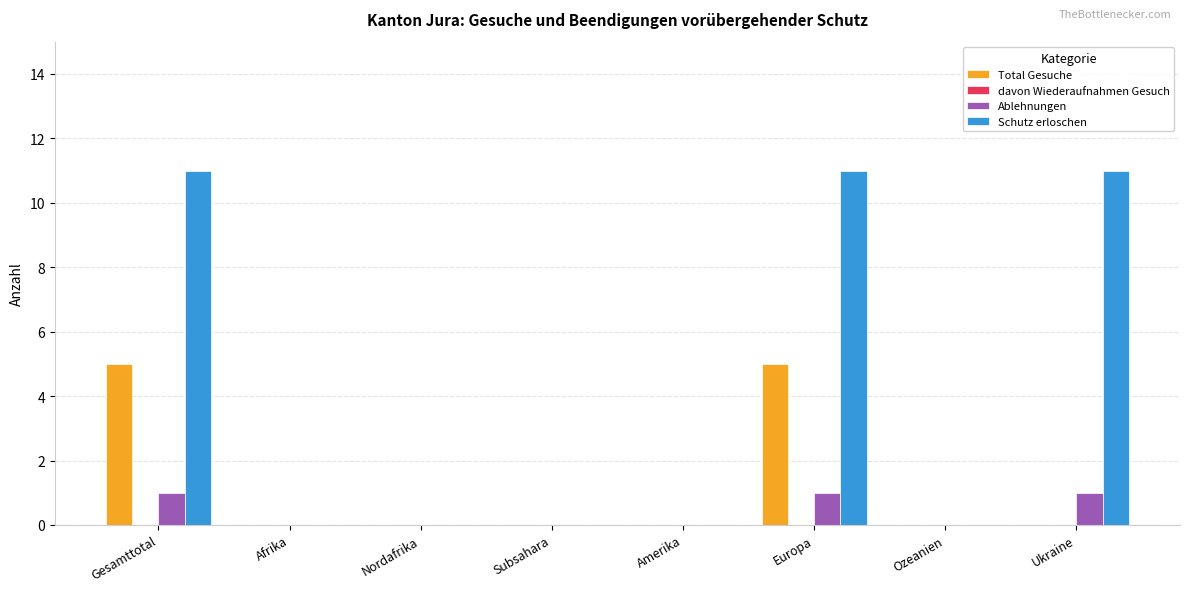

Count the number of data series in this chart.

3